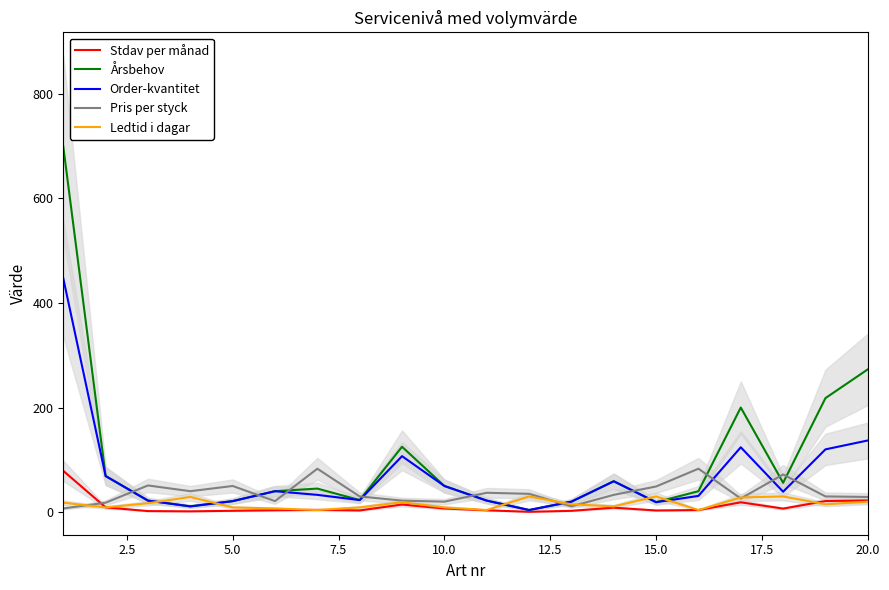

Which series has the widest spread of values?

Årsbehov